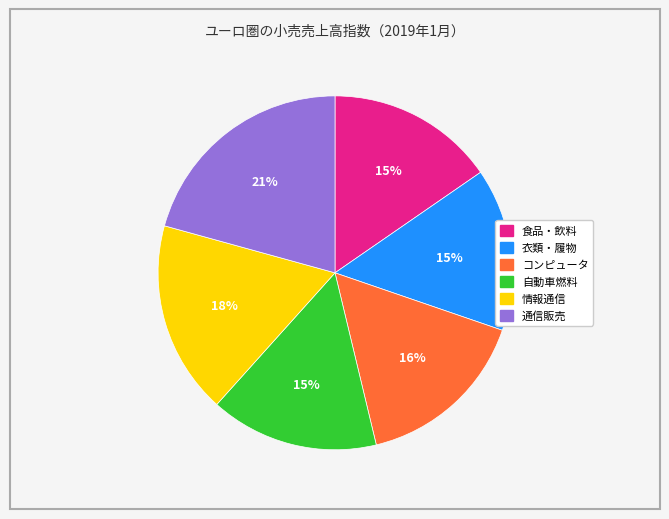

True or false: コンピュータ accounts for 16% of the total.

True